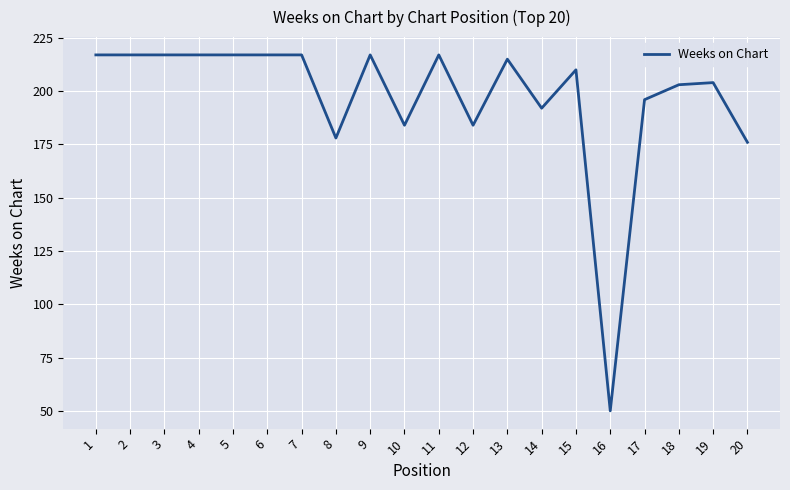

Is this an area chart (filled region under the line)?

No